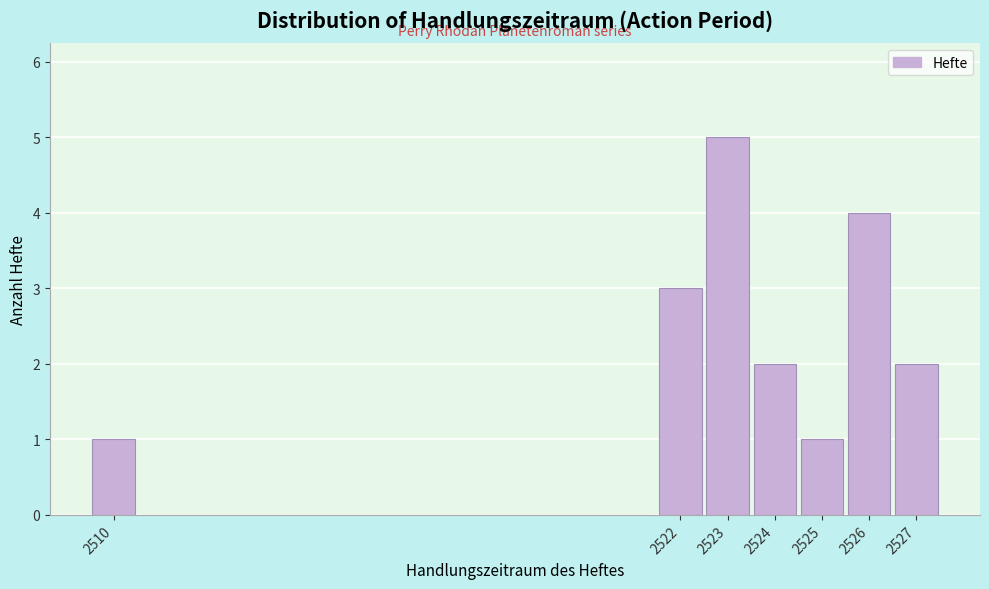

Which range on the x-axis has the tallest bar?

2522.5 to 2523.5